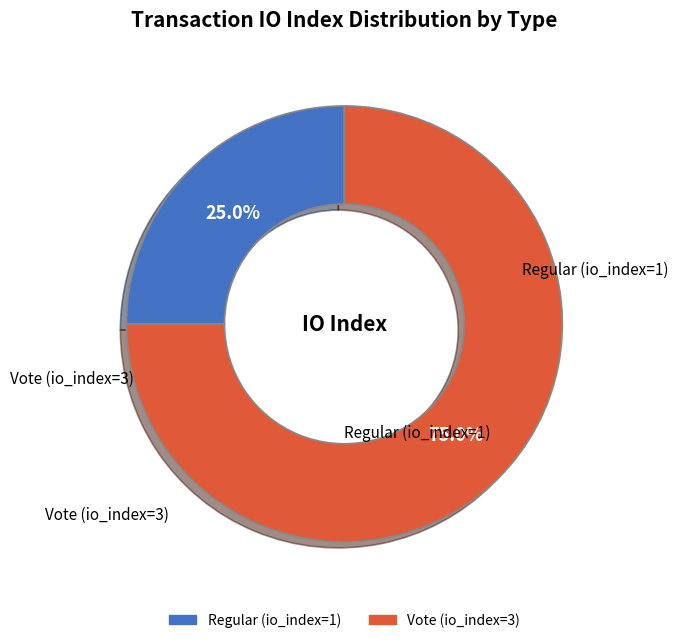

Rank the categories by value from lowest to highest.

Regular (io_index=1), Vote (io_index=3)